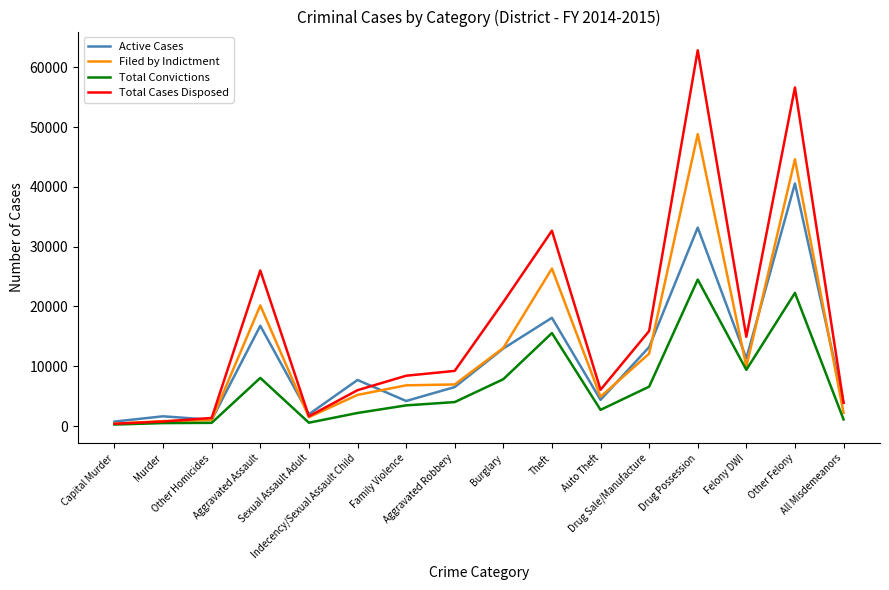

Where is Total Cases Disposed nearest to the value 31616?

Theft